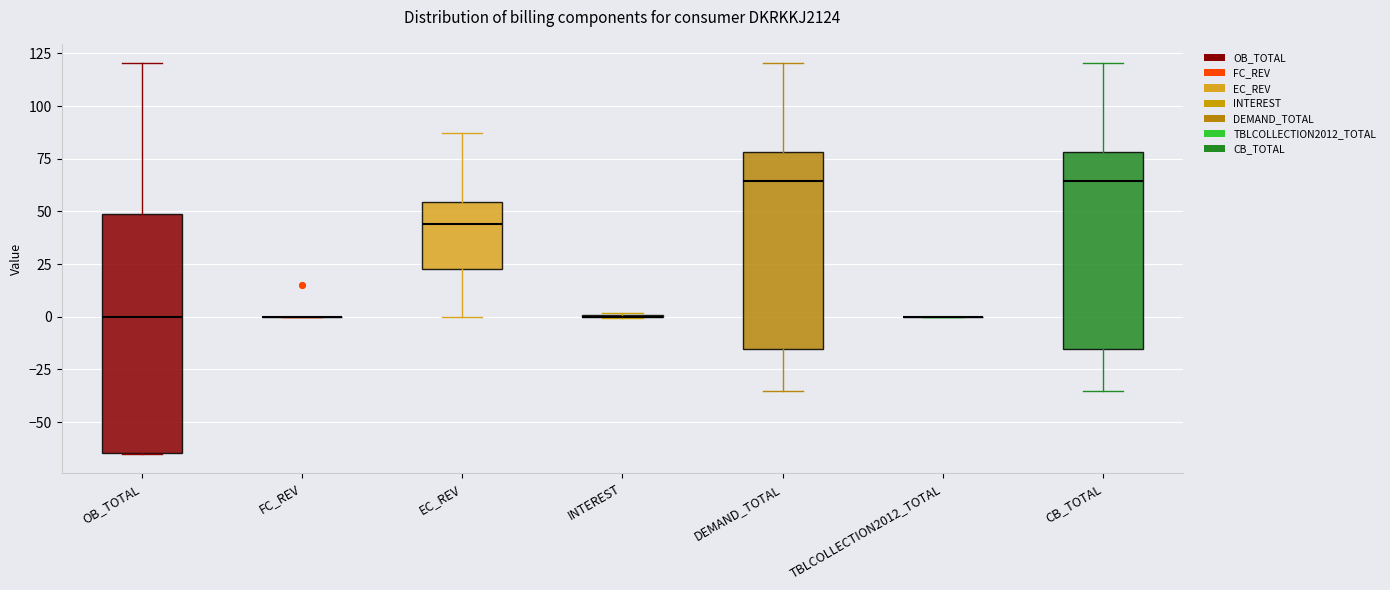

Where is the lower edge of the box for CB_TOTAL on the y-axis? The values are not printed on the chart, so give them approximately, as read against the axis.

-15